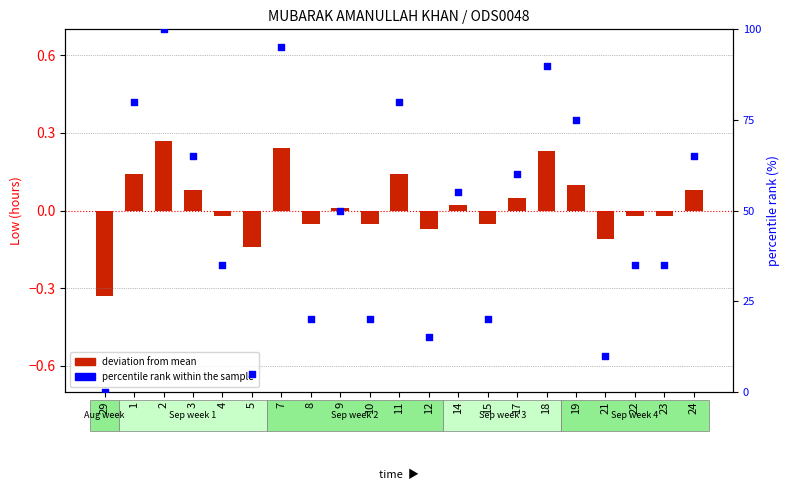

Which series has the largest total across all categories?

percentile rank within the sample